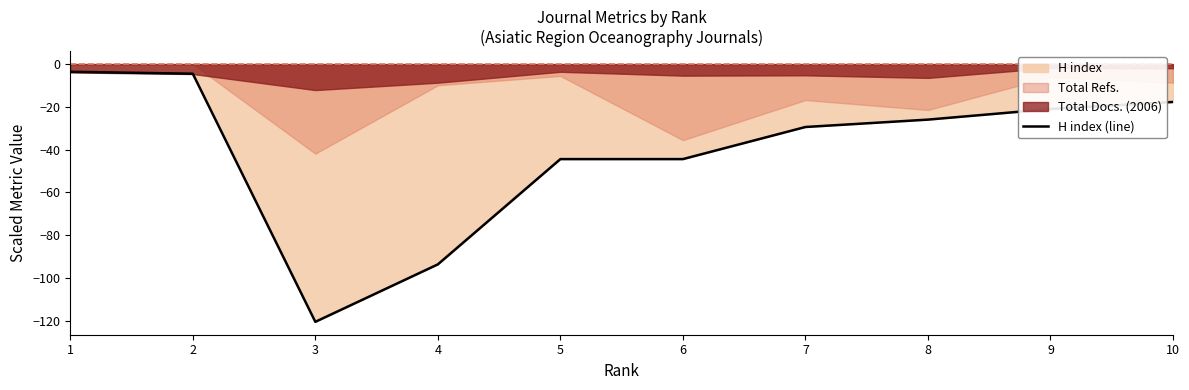

Reading left to right, extract all data points from this chart.

1=-3.6	2=-4.5	3=-120.4	4=-93.6	5=-44.4	6=-44.4	7=-29.4	8=-26.0	9=-21.0	10=-17.7